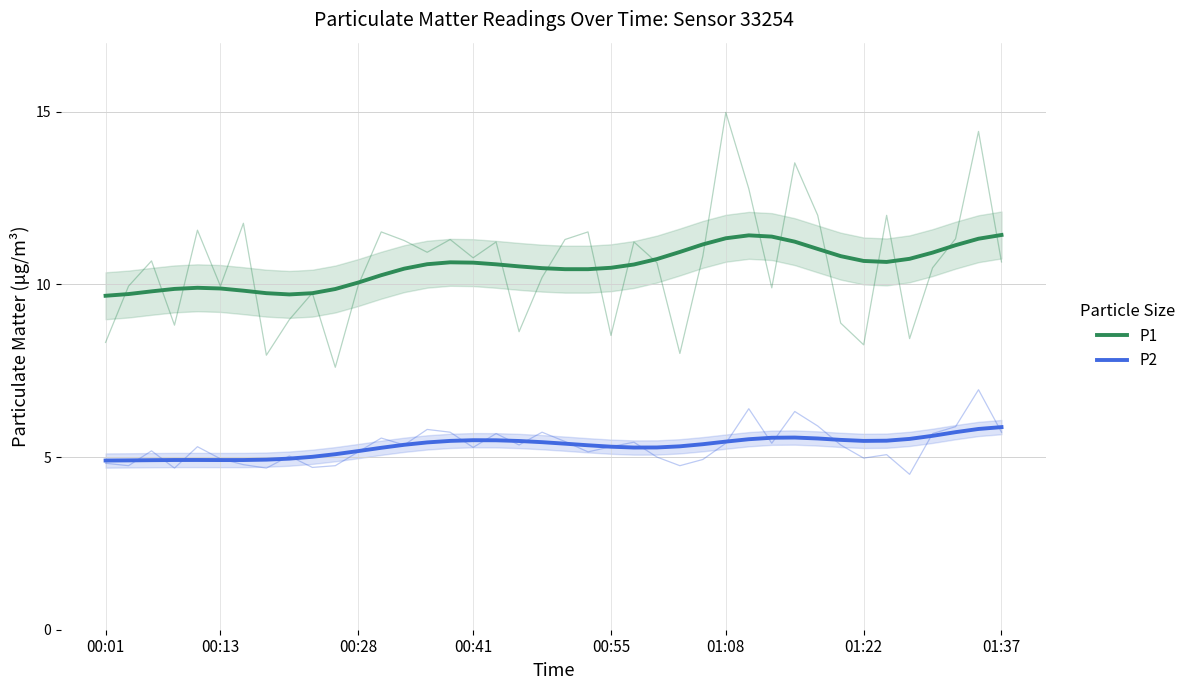

What is the difference between the P1 values at 15 and 25?

0.3